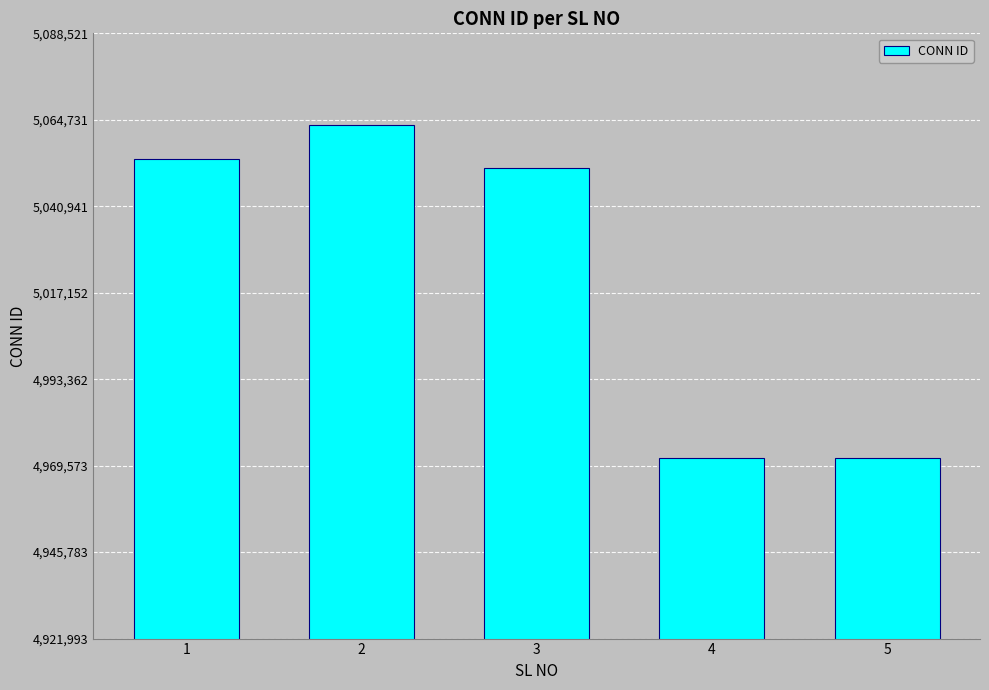

What is the maximum value shown in the chart?

5063205